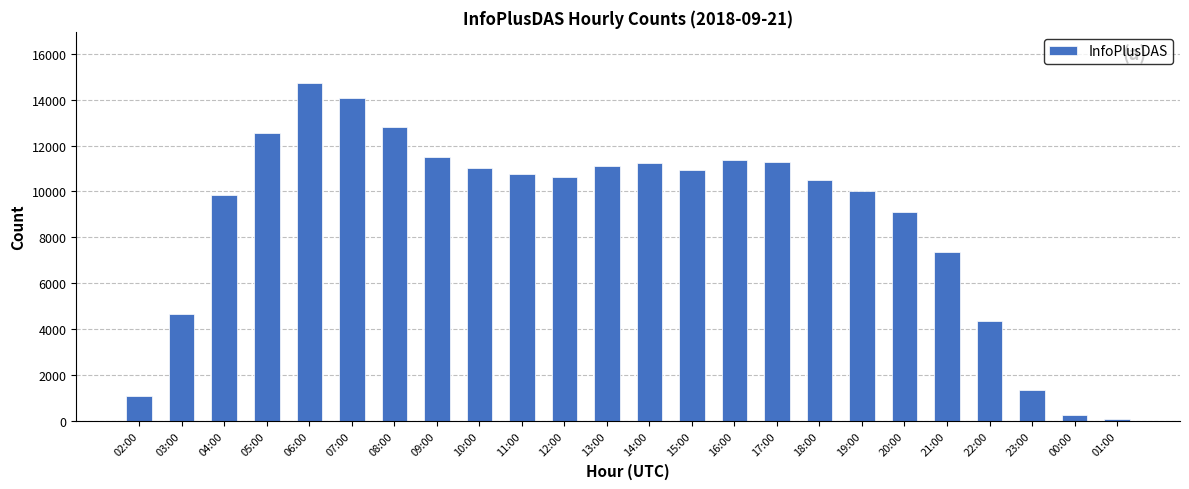

Between 23:00 and 08:00, which is larger?

08:00